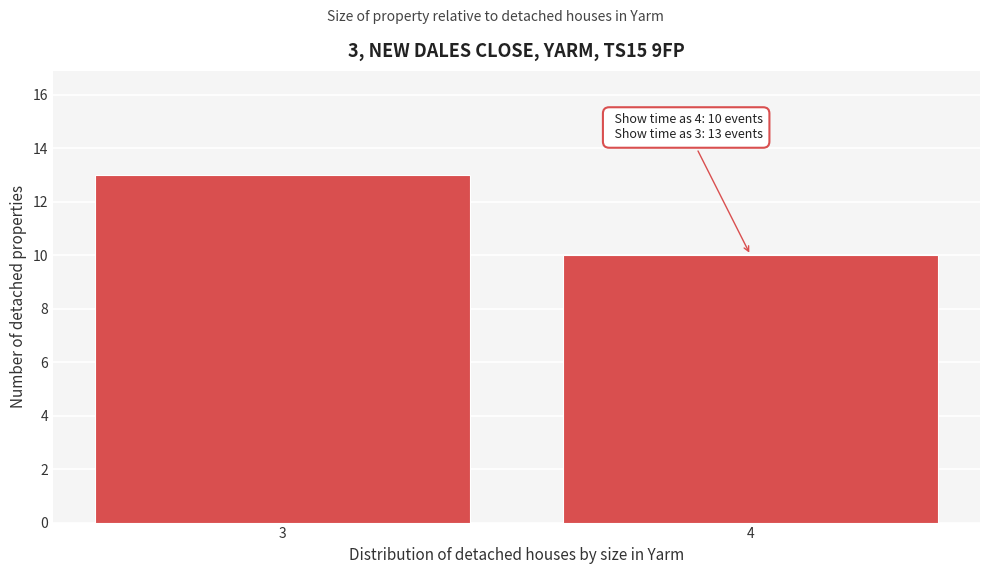

Reading left to right, extract all data points from this chart.

3=13	4=10